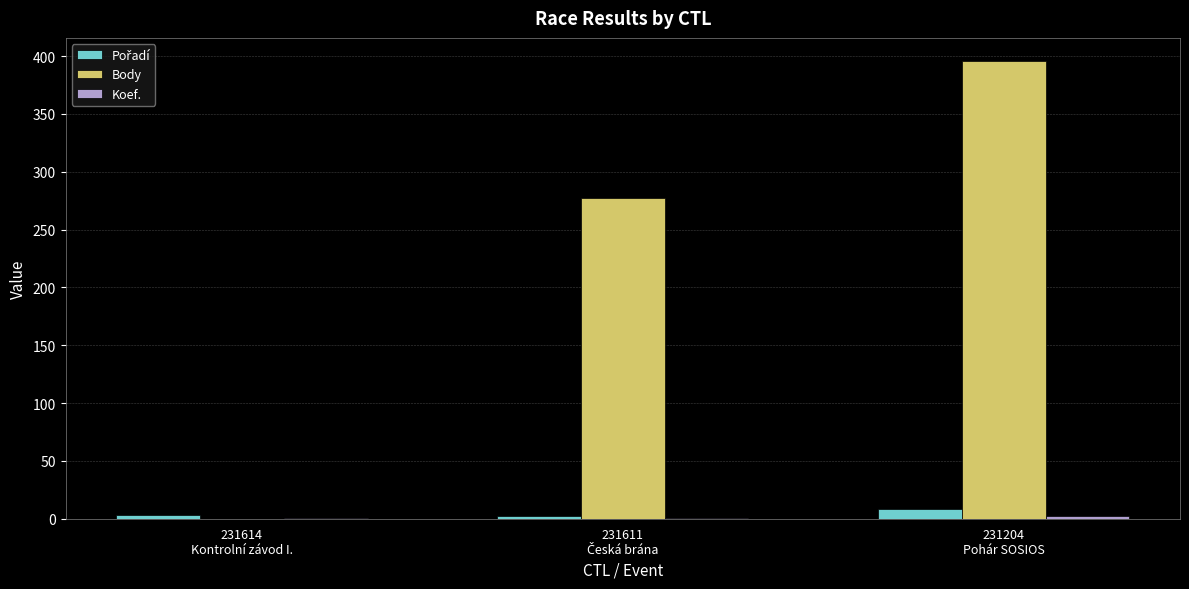

Which series has the largest total across all categories?

Body